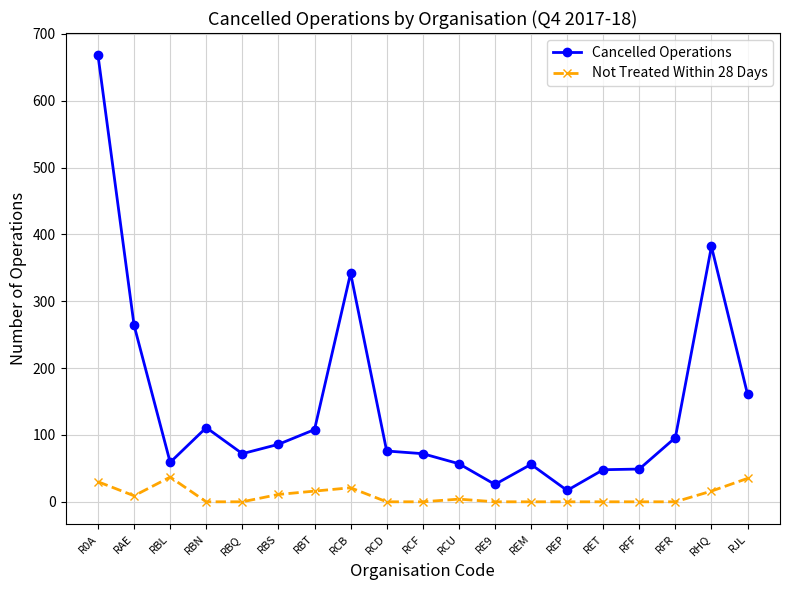

At which category is the sum across all series the highest?

R0A